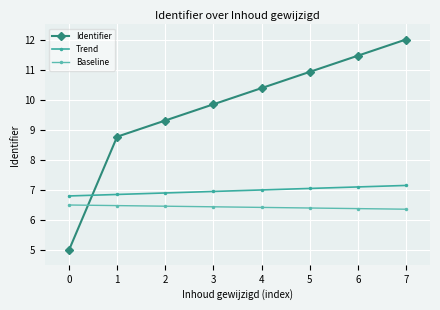

True or false: Baseline and Trend cross at least once.

False